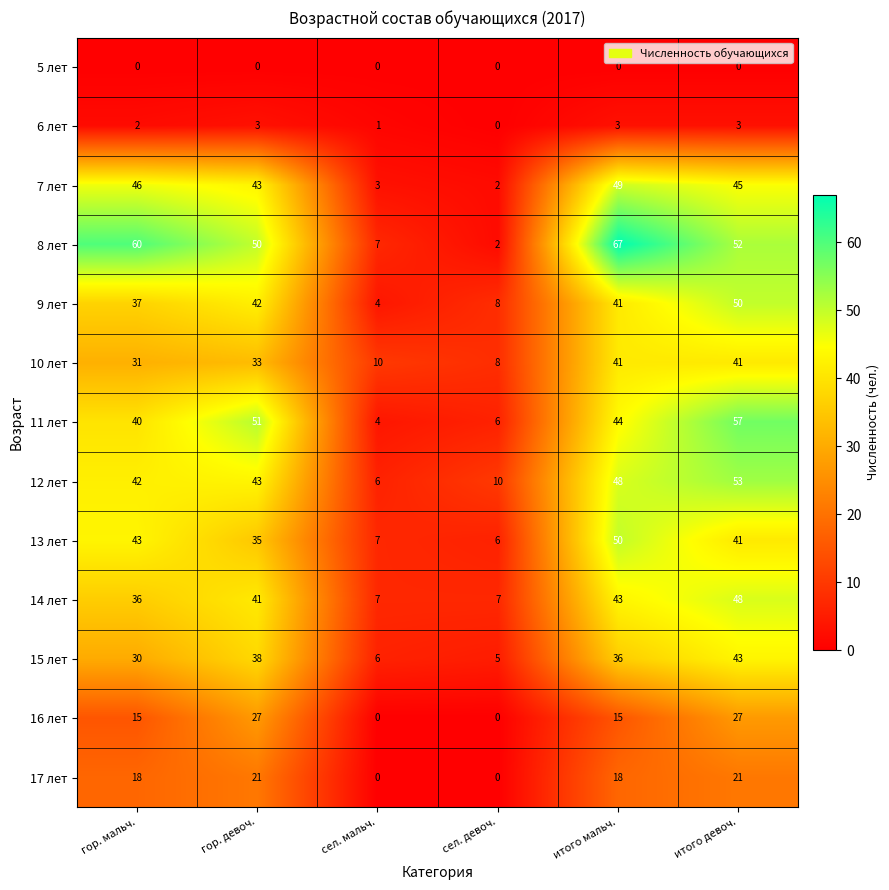

At how many categories does at least one series exceed 62?

1